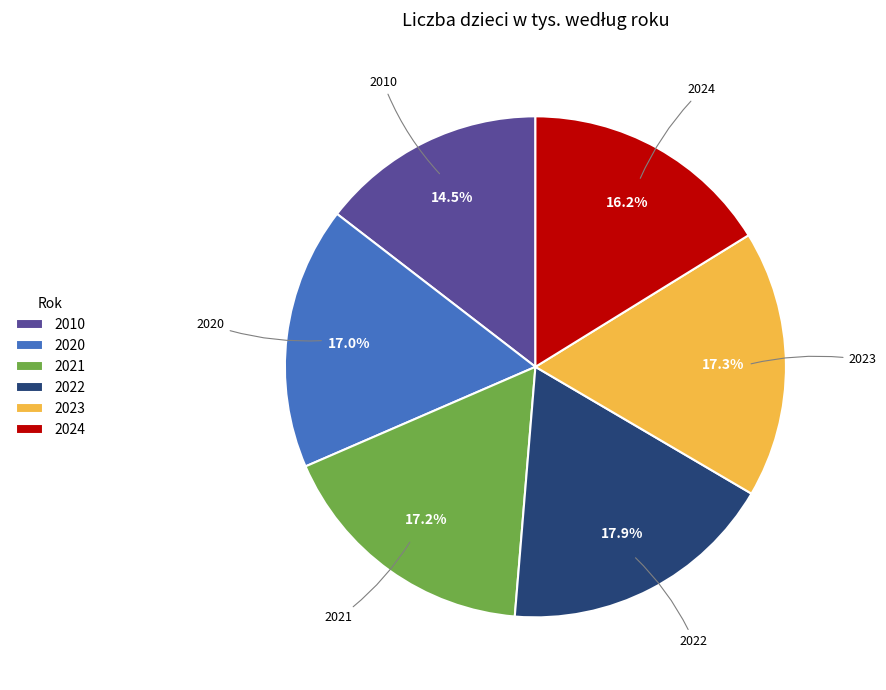

Count the number of slices in the pie.

6